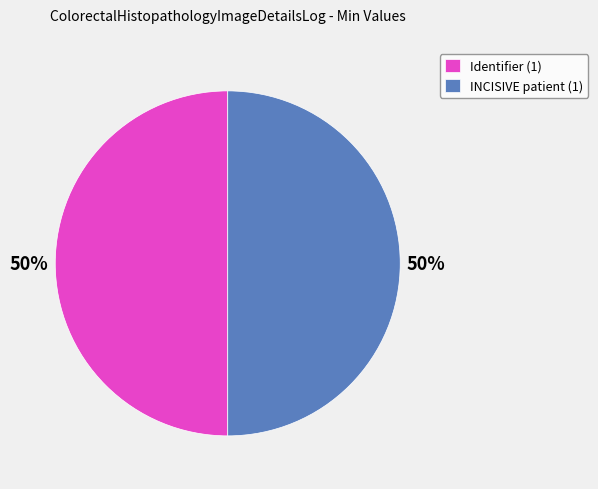

Is the sum of INCISIVE patient (1) and Identifier (1) greater than half?

Yes